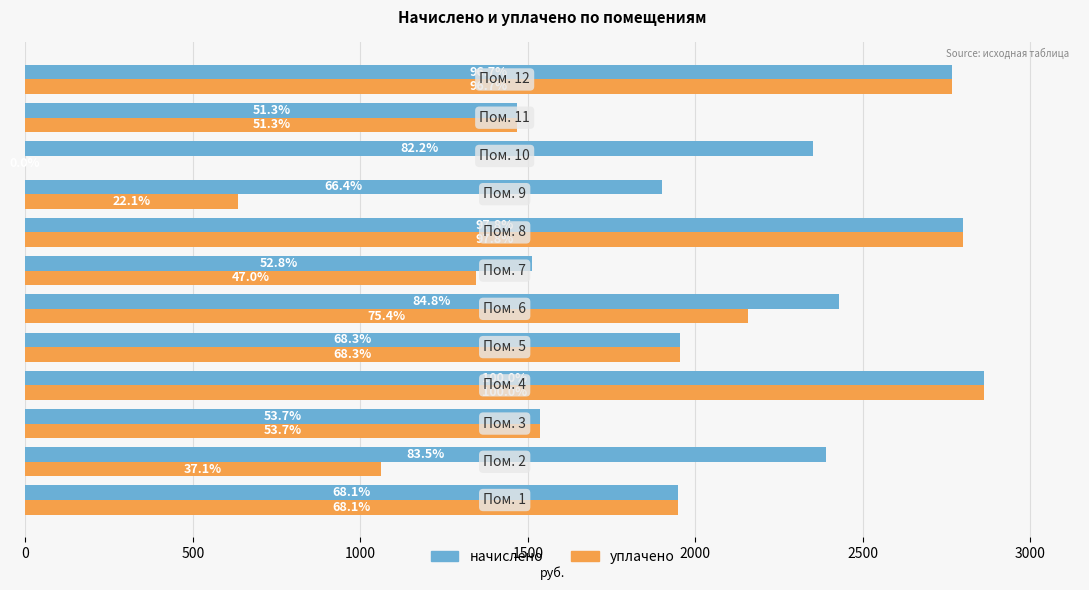

What are all the series names shown in the legend?

начислено, уплачено